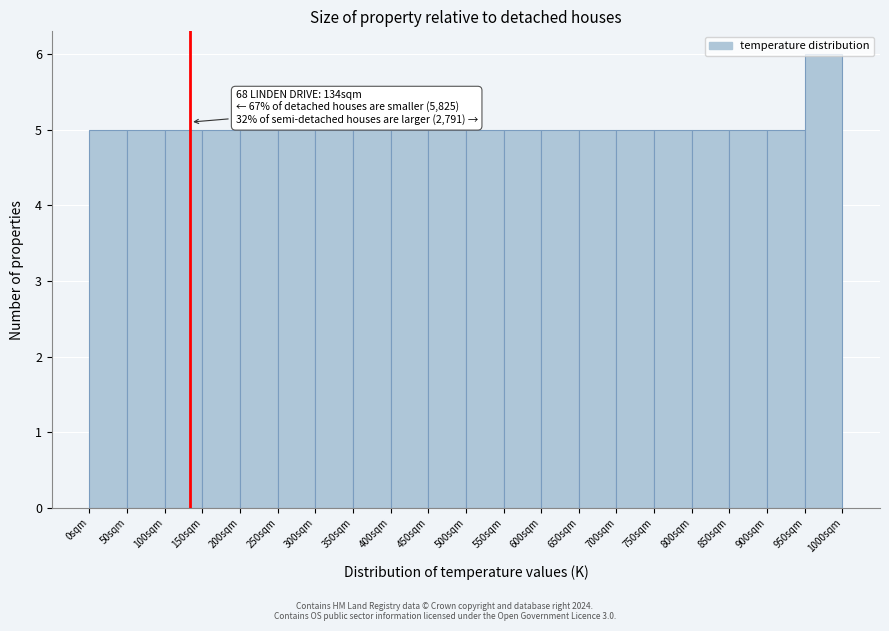

Over which range of the x-axis is the bar tallest?

950 to 1000